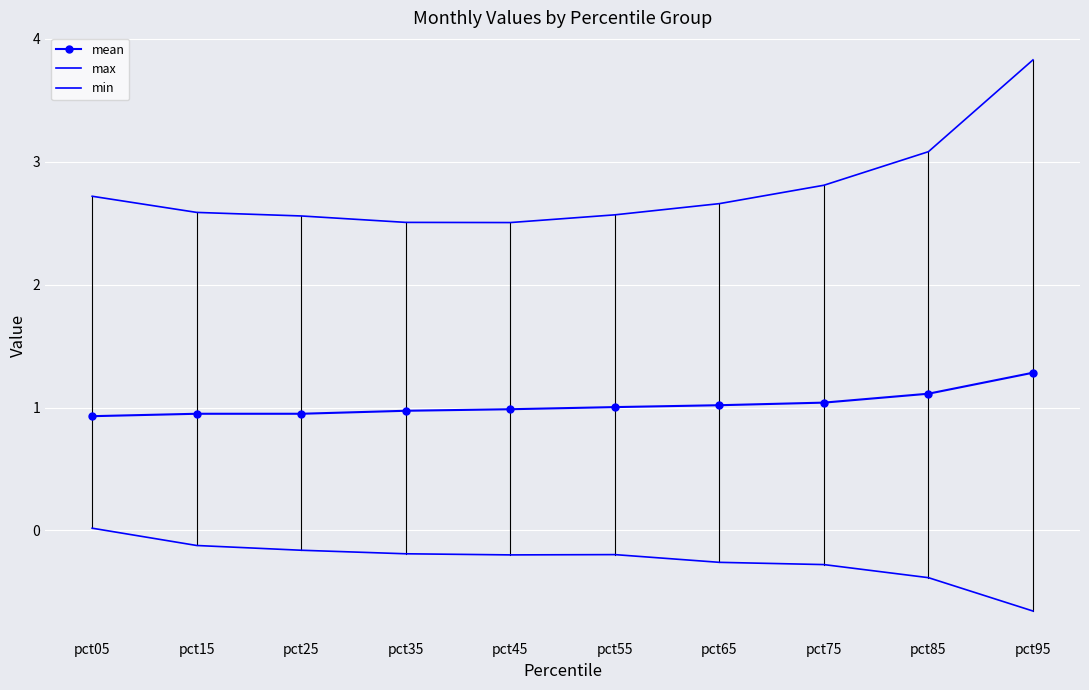

Where does the min series first go above 0?

pct05